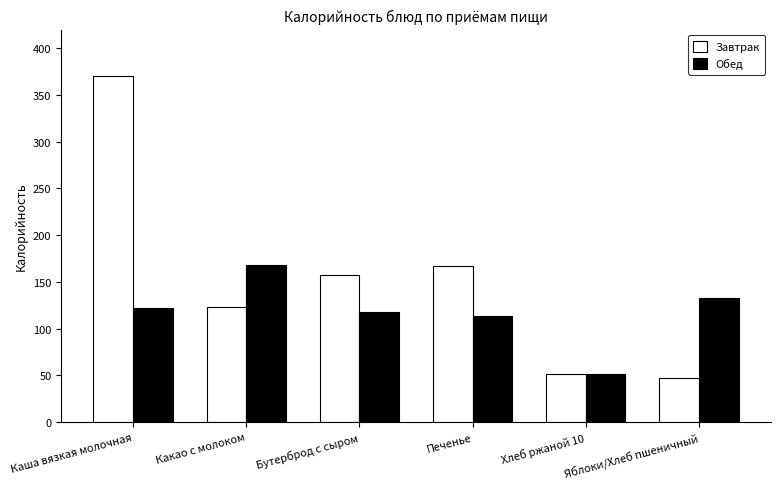

How many series are shown in this chart?

2